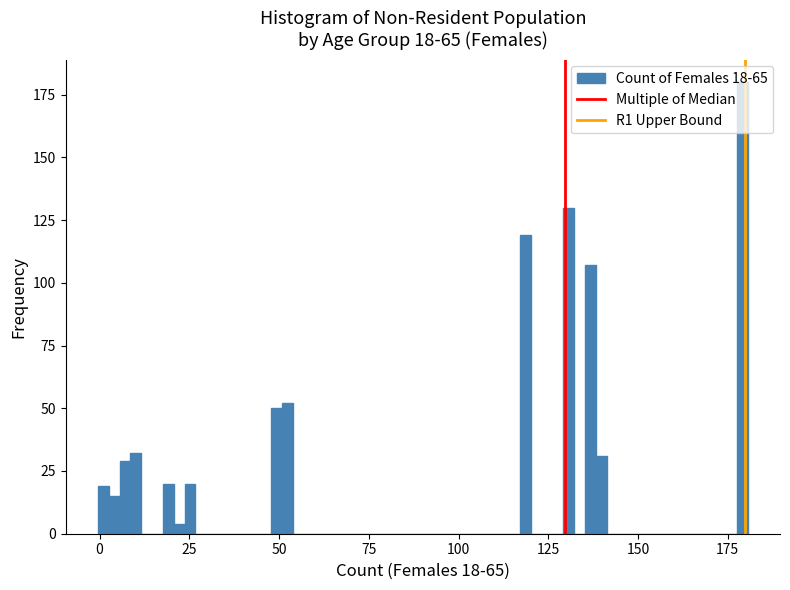

Read against the x-axis, roughly where is the centre of the tallest bar?

180